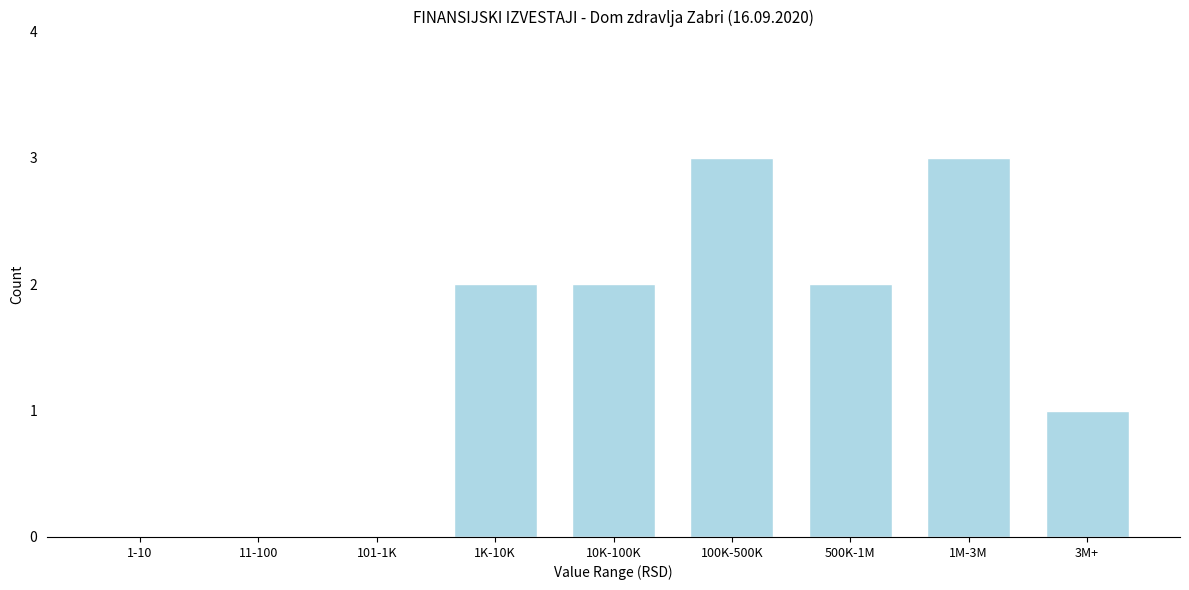

Reading left to right, what are all the values shown in this chart?

1-10=0	11-100=0	101-1K=0	1K-10K=2	10K-100K=2	100K-500K=3	500K-1M=2	1M-3M=3	3M+=1